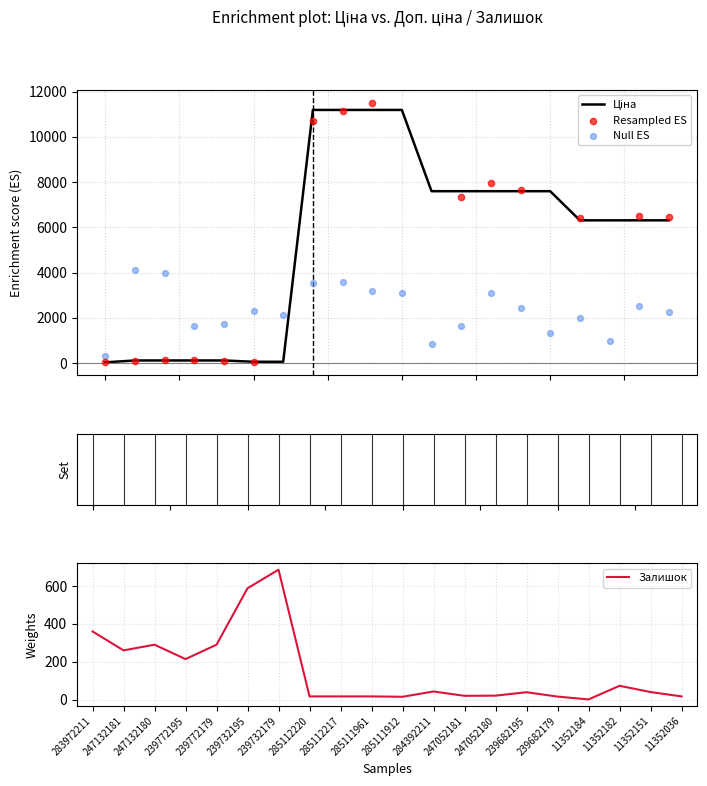

Which category has the highest value in the Залишок series?

239732179